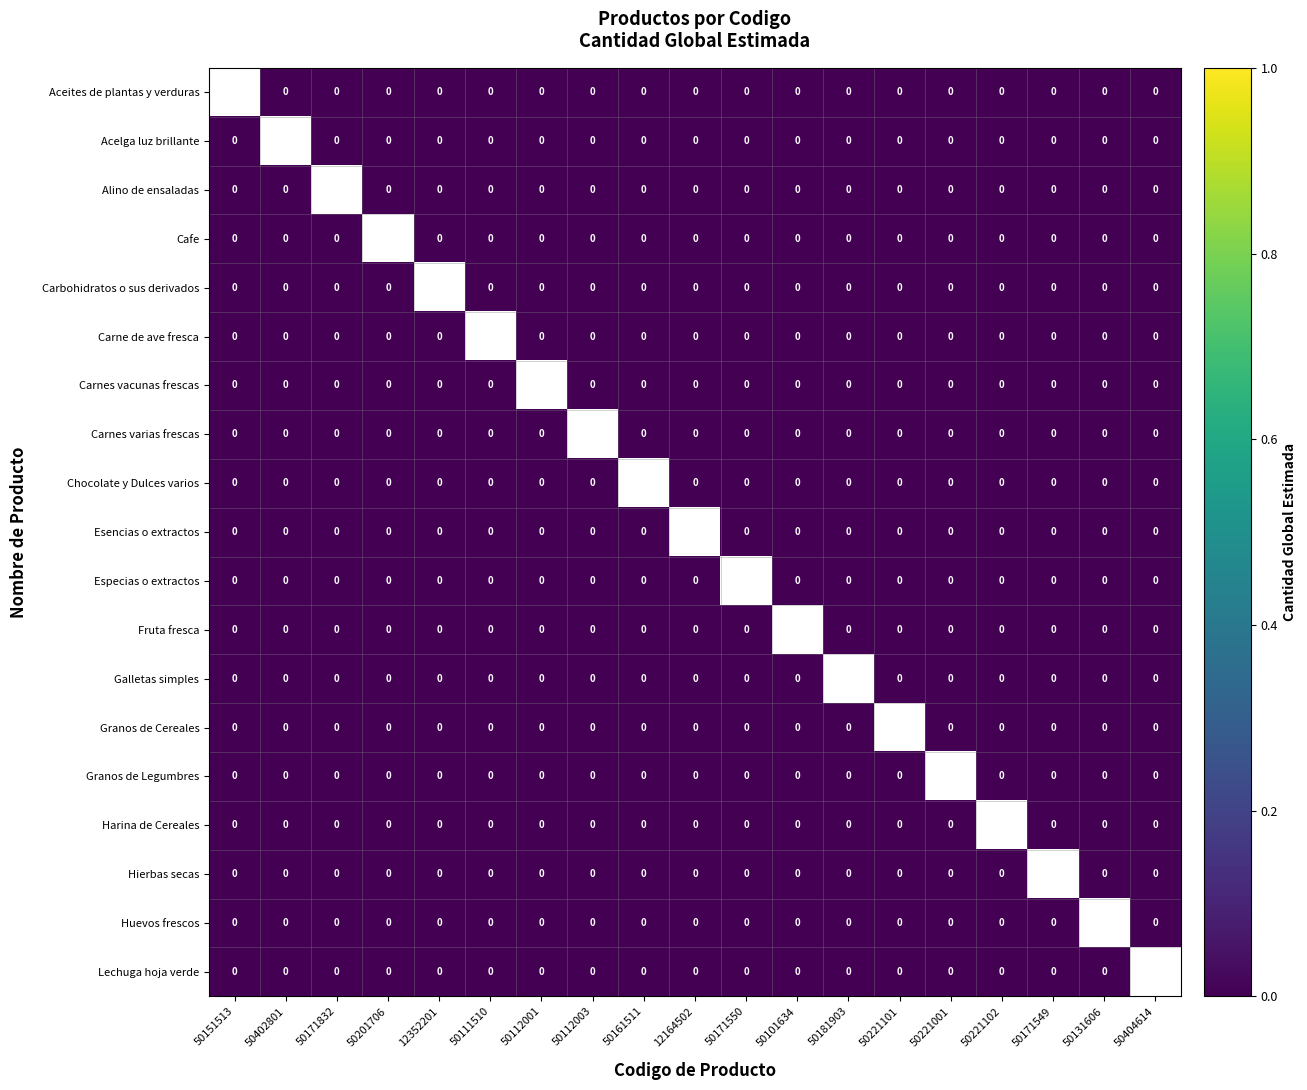

Which label corresponds to the smallest value in the chart?

50402801